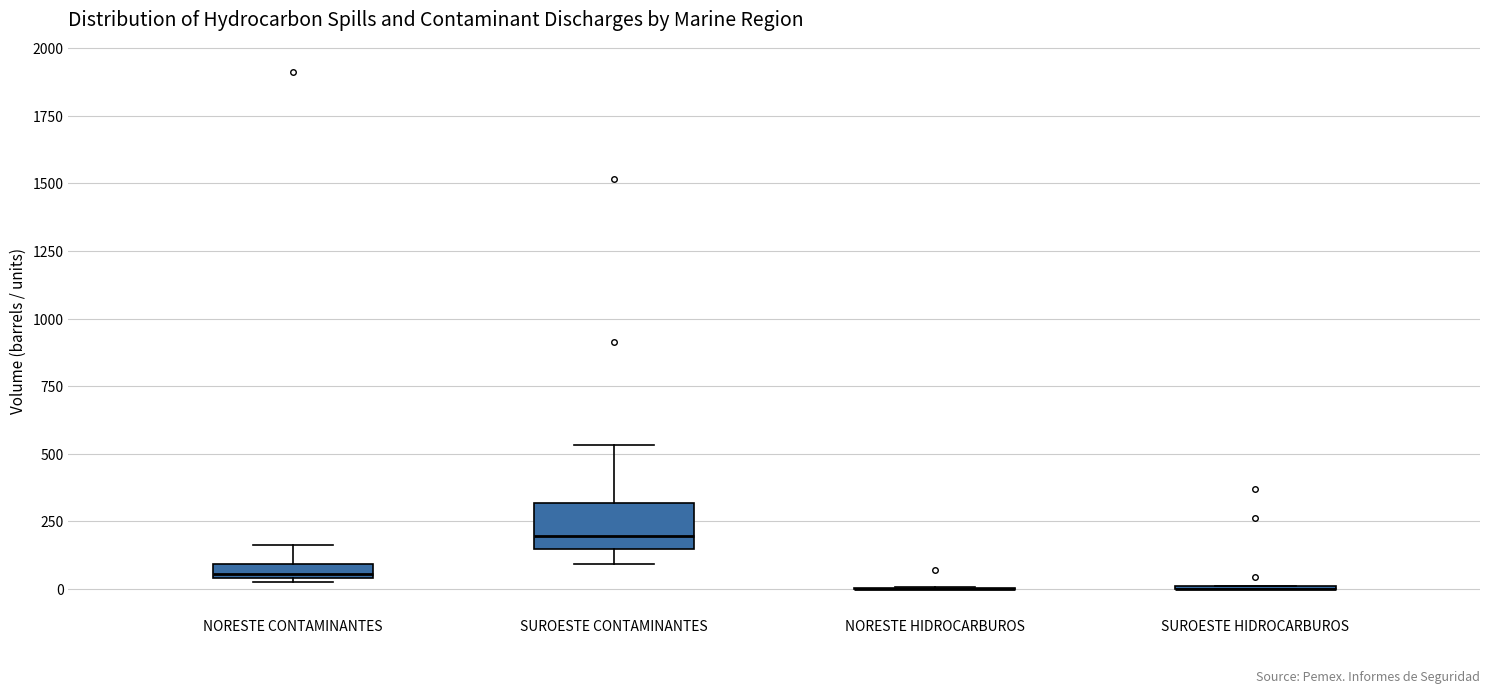

Where is the upper edge of the box for SUROESTE CONTAMINANTES on the y-axis? The values are not printed on the chart, so give them approximately, as read against the axis.

300